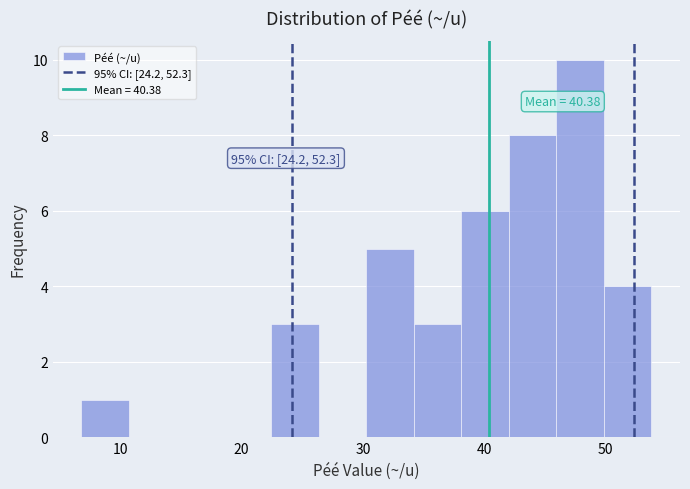

Read against the x-axis, roughly where is the centre of the tallest bar?

48